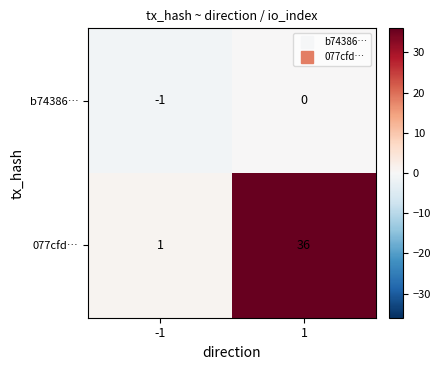

What is the greatest value displayed?

36